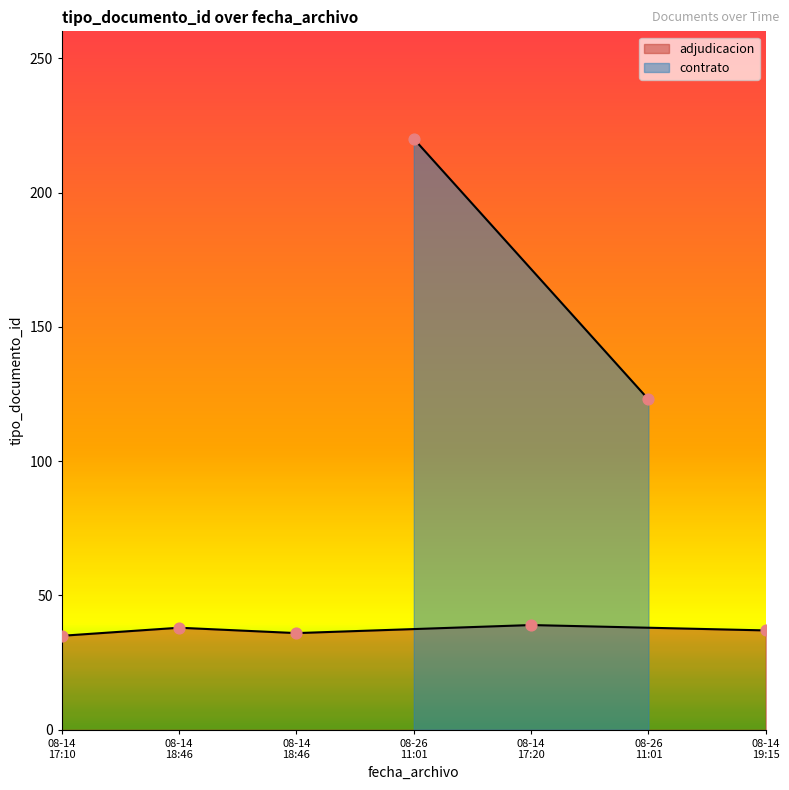

What is the ratio of the value at 08-14 19:15 to the value at 08-14 17:10?

1.1